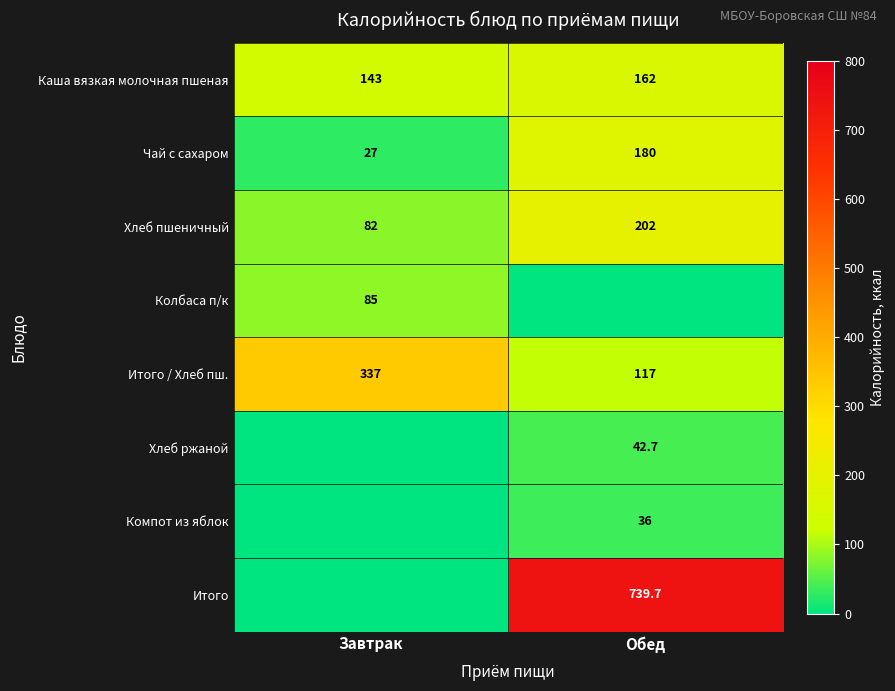

The Хлеб пшеничный series shows 132.3 at Обед. True or false?

False